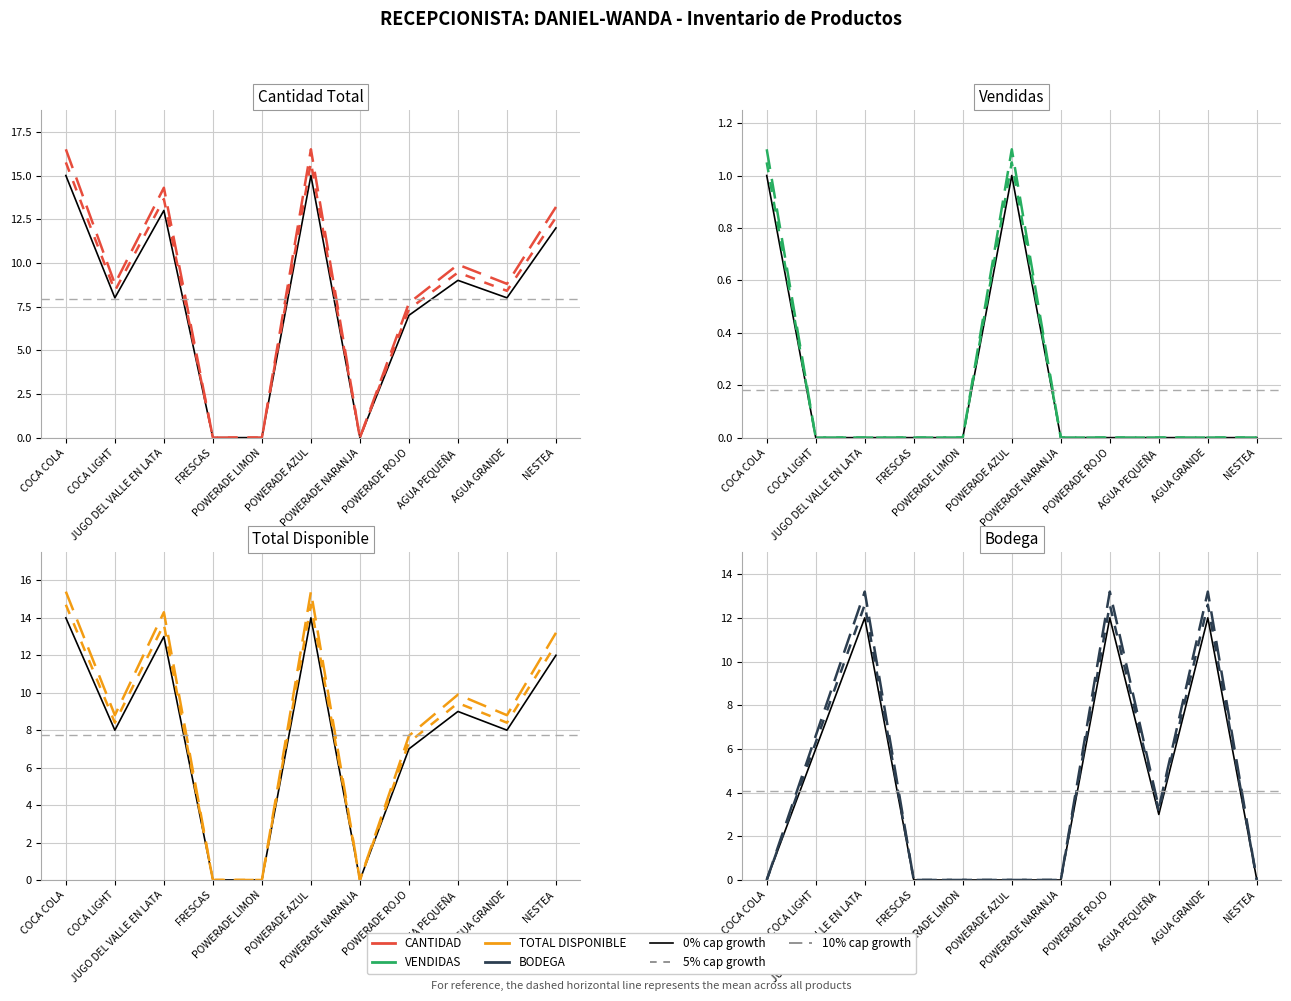

Where is the first local minimum for 10%?

AGUA PEQUEÑA